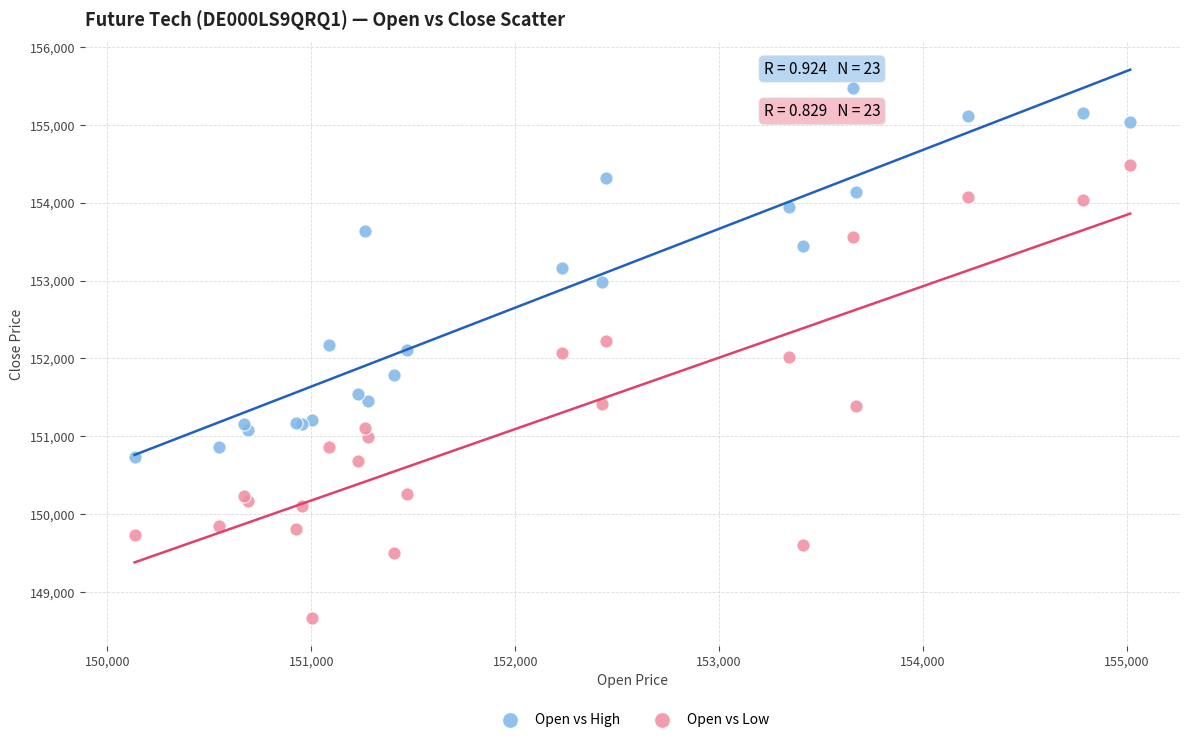

What are all the series names shown in the legend?

Open vs High, Open vs Low